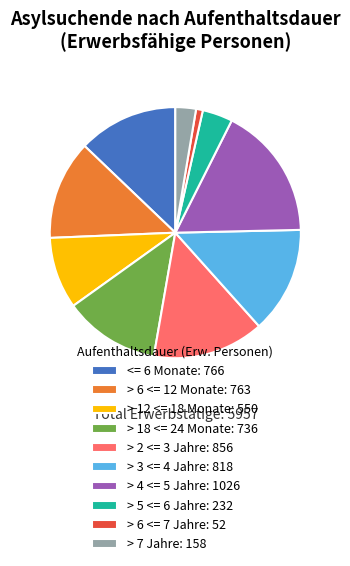

Which has a higher value, > 18 <= 24 Monate or > 4 <= 5 Jahre?

> 4 <= 5 Jahre